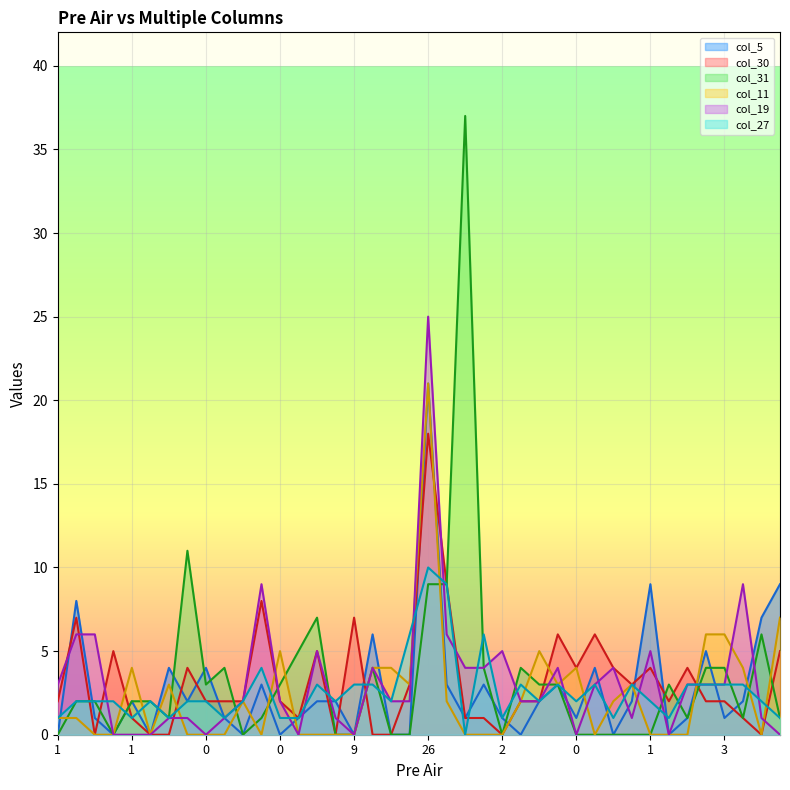

What is the spread (max minus min) of values at 5?

6